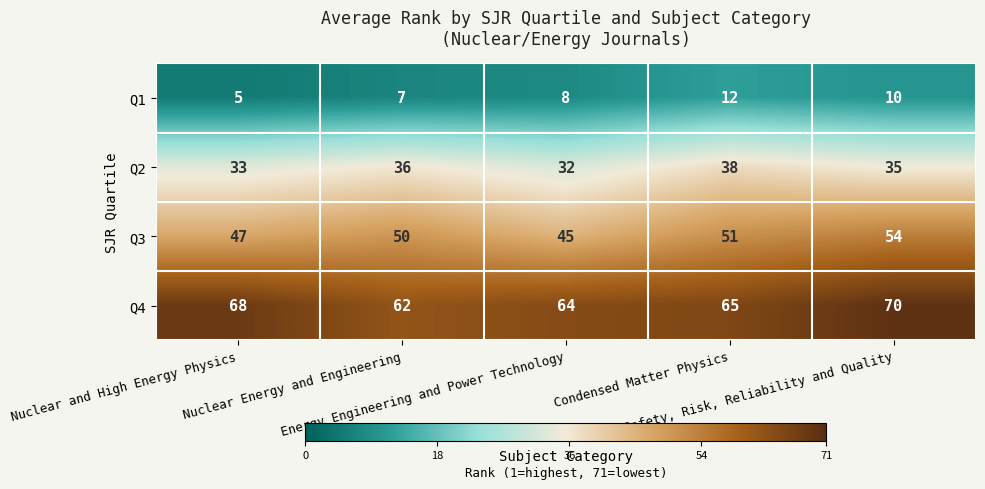

Which label corresponds to the largest value in the chart?

Safety, Risk, Reliability and Quality